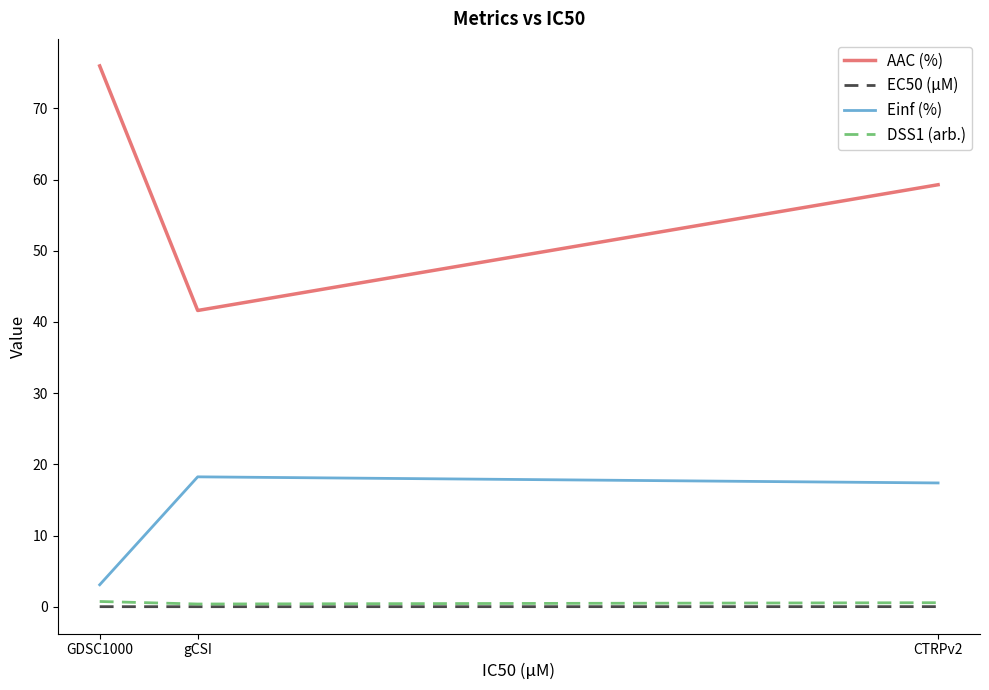

List the labels in order of Einf (%) value, smallest first.

GDSC1000, CTRPv2, gCSI